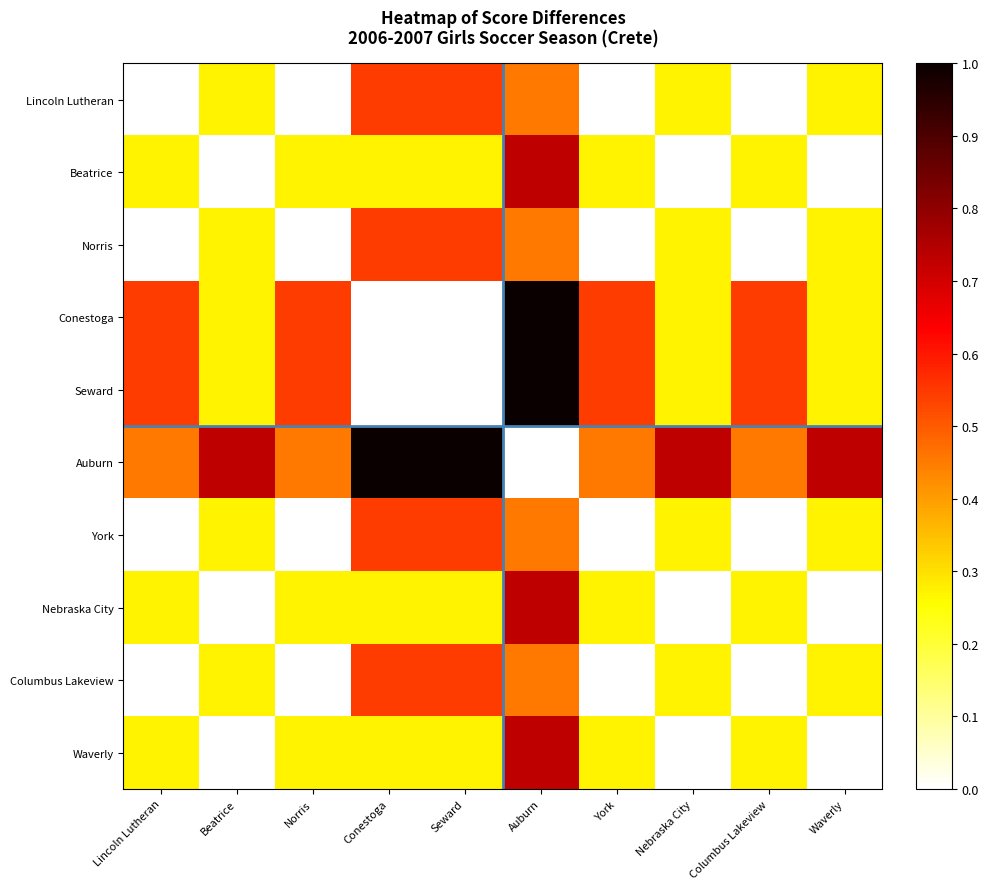

Which has a higher value, Conestoga or York?

Conestoga